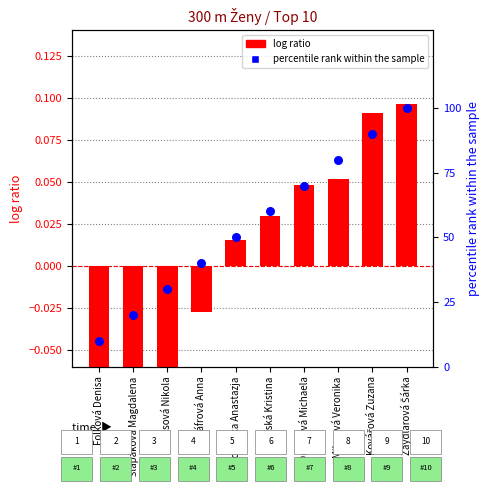

Which series has the largest total across all categories?

percentile rank within the sample